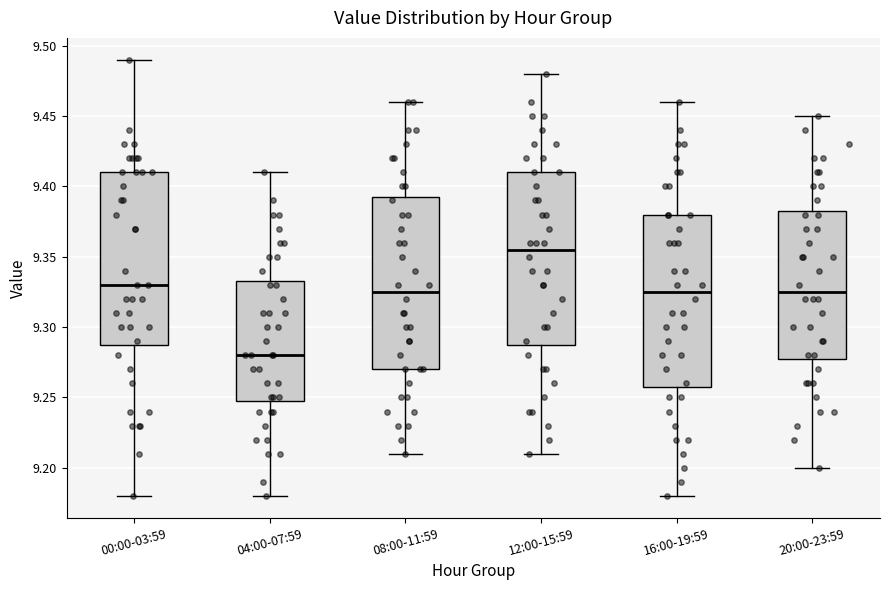

Reading left to right, transcribe this box plot: for each box, give where its median line is, the range the box spans, and where its two whiskers end, as read against the y-axis. The values are not printed on the chart, so give them approximately, as read against the axis.

00:00-03:59: median 9.330, box 9.290 to 9.410, whiskers 9.180 to 9.490
04:00-07:59: median 9.280, box 9.250 to 9.335, whiskers 9.180 to 9.410
08:00-11:59: median 9.325, box 9.270 to 9.395, whiskers 9.210 to 9.460
12:00-15:59: median 9.355, box 9.290 to 9.410, whiskers 9.210 to 9.480
16:00-19:59: median 9.325, box 9.260 to 9.380, whiskers 9.180 to 9.460
20:00-23:59: median 9.325, box 9.280 to 9.385, whiskers 9.200 to 9.450